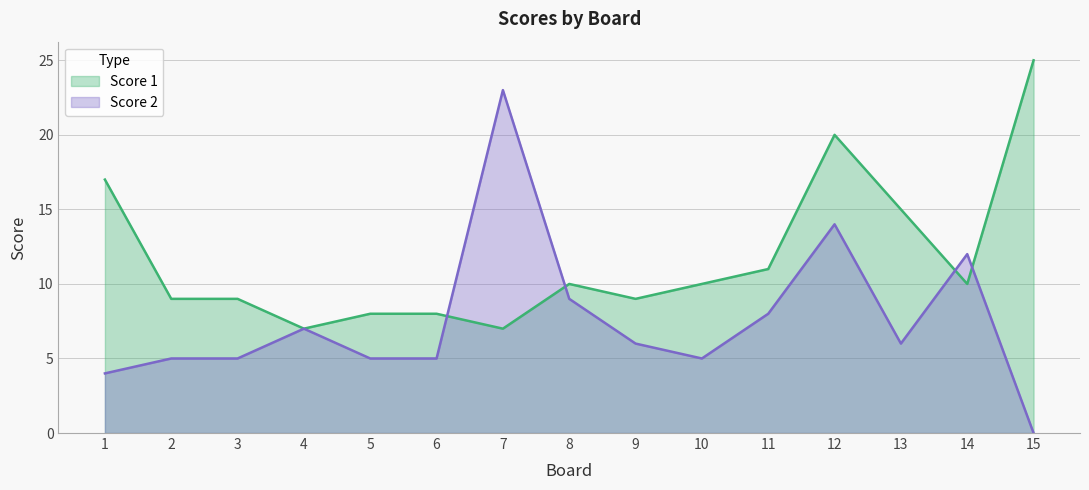

Does the chart display data point markers on the line(s)?

No